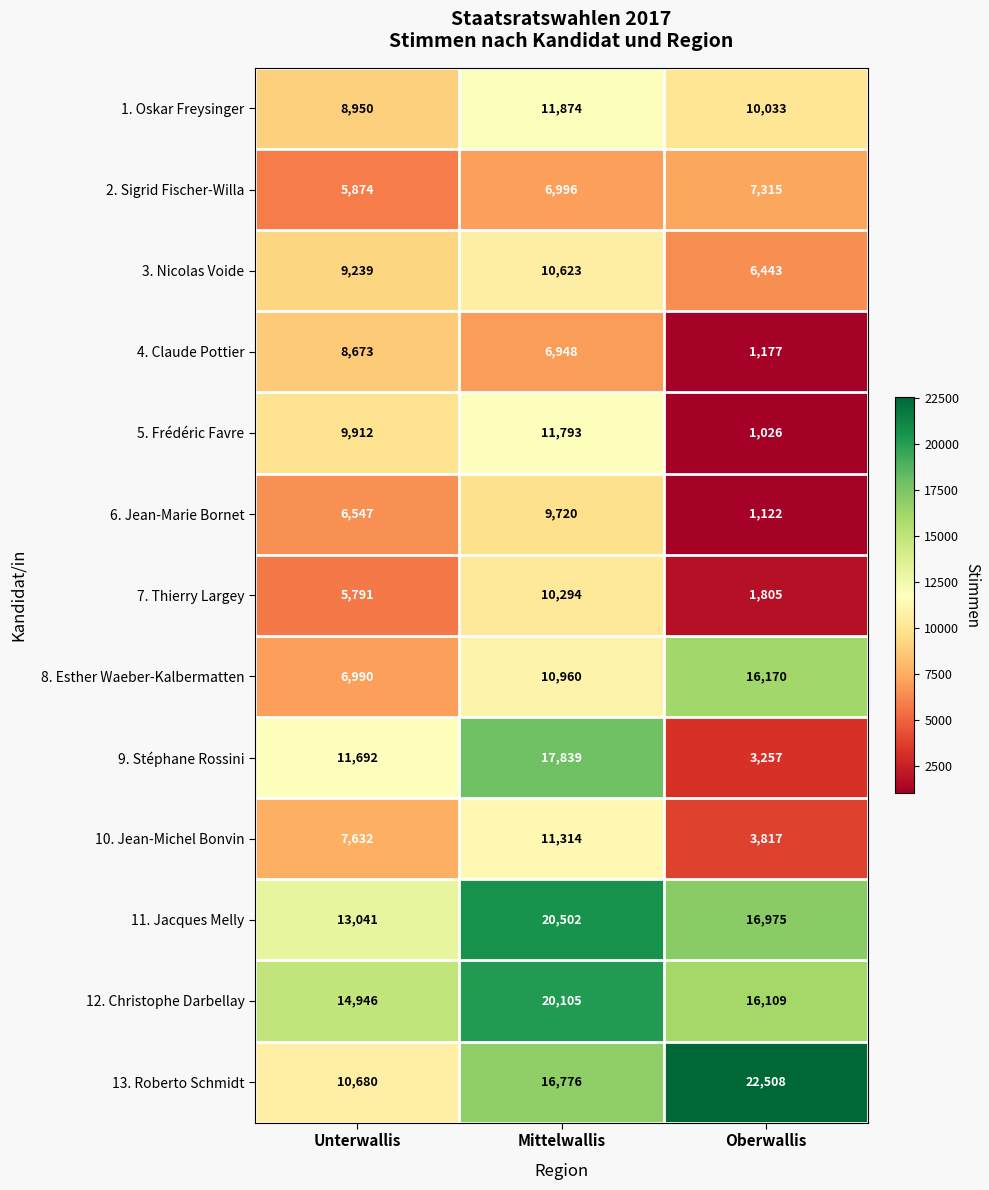

At how many categories does at least one series exceed 11368?

3